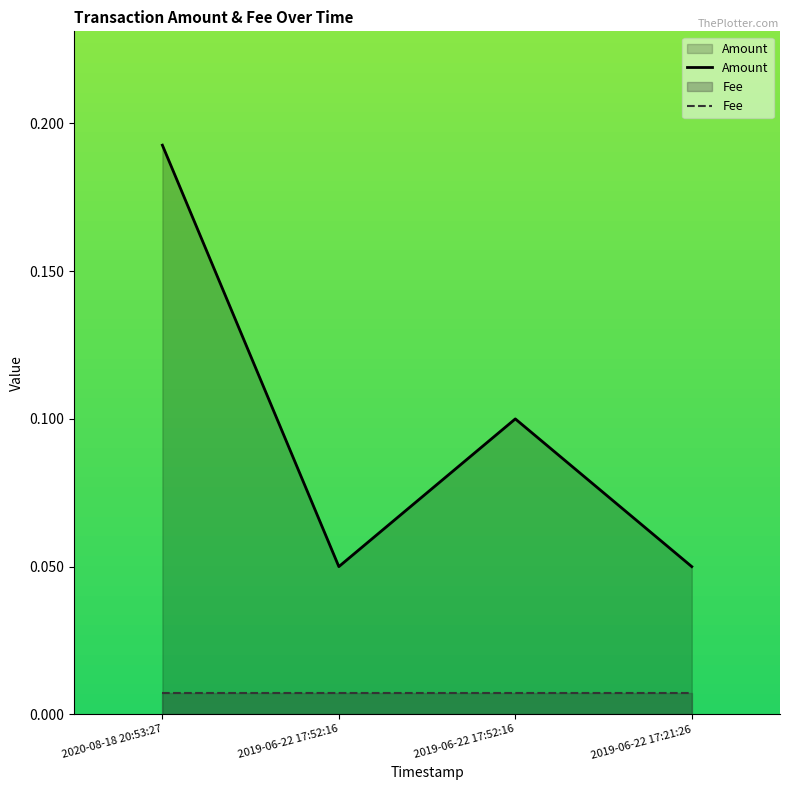

What are all the series names shown in the legend?

Amount, Fee